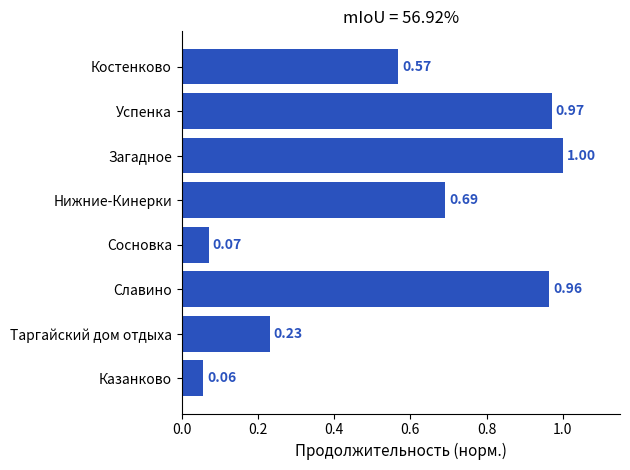

Between Нижние-Кинерки and Таргайский дом отдыха, which is larger?

Нижние-Кинерки